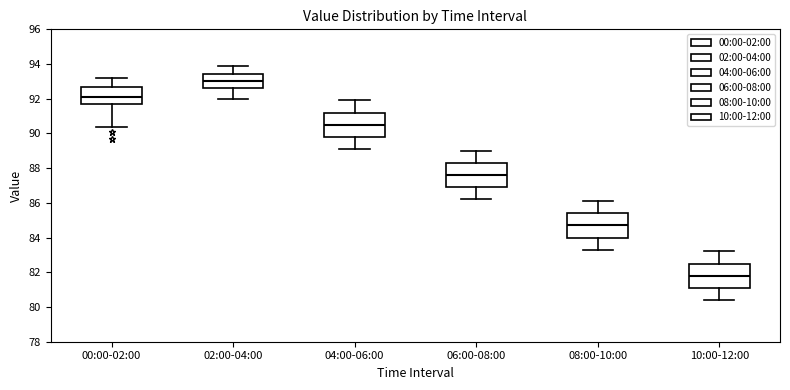

Where is the upper edge of the box for 00:00-02:00 on the y-axis? The values are not printed on the chart, so give them approximately, as read against the axis.

92.8